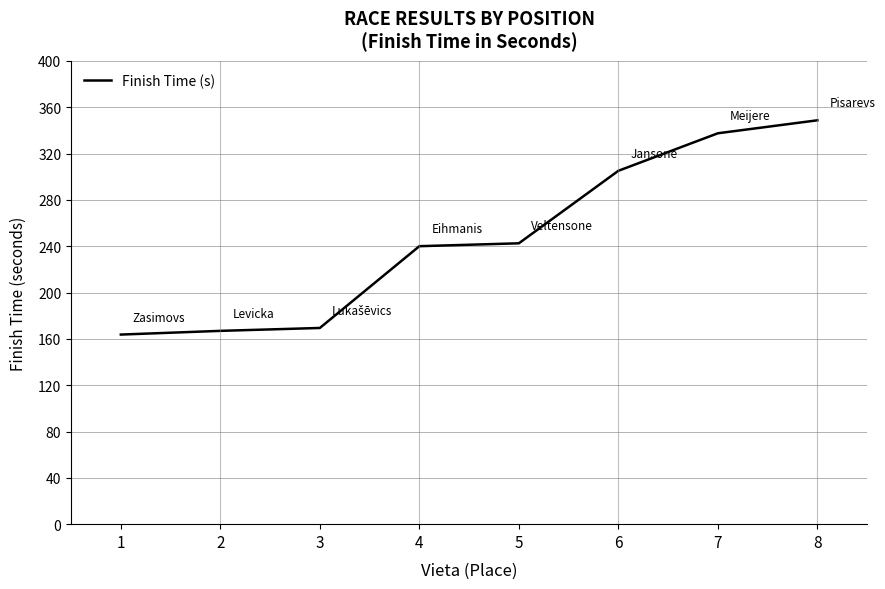

Approximately how many times larger is the value at 8 compared to 1?

2.1